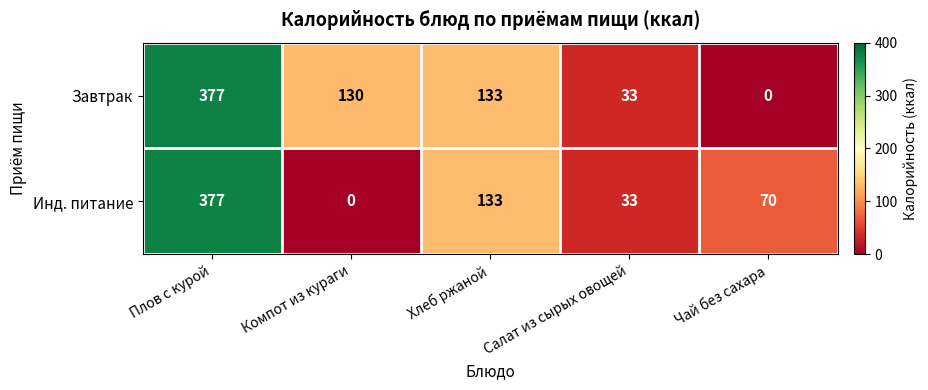

Which series has the largest total across all categories?

Завтрак